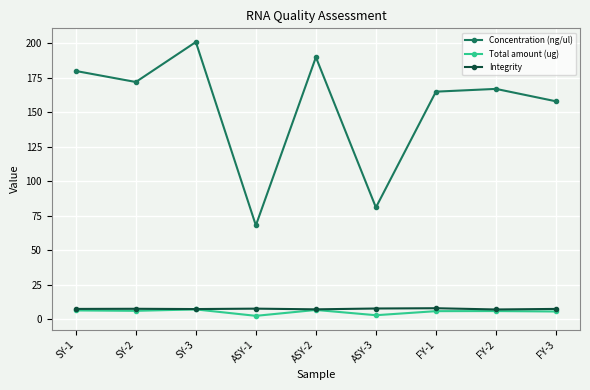

What position from the right is ASY-1?

6